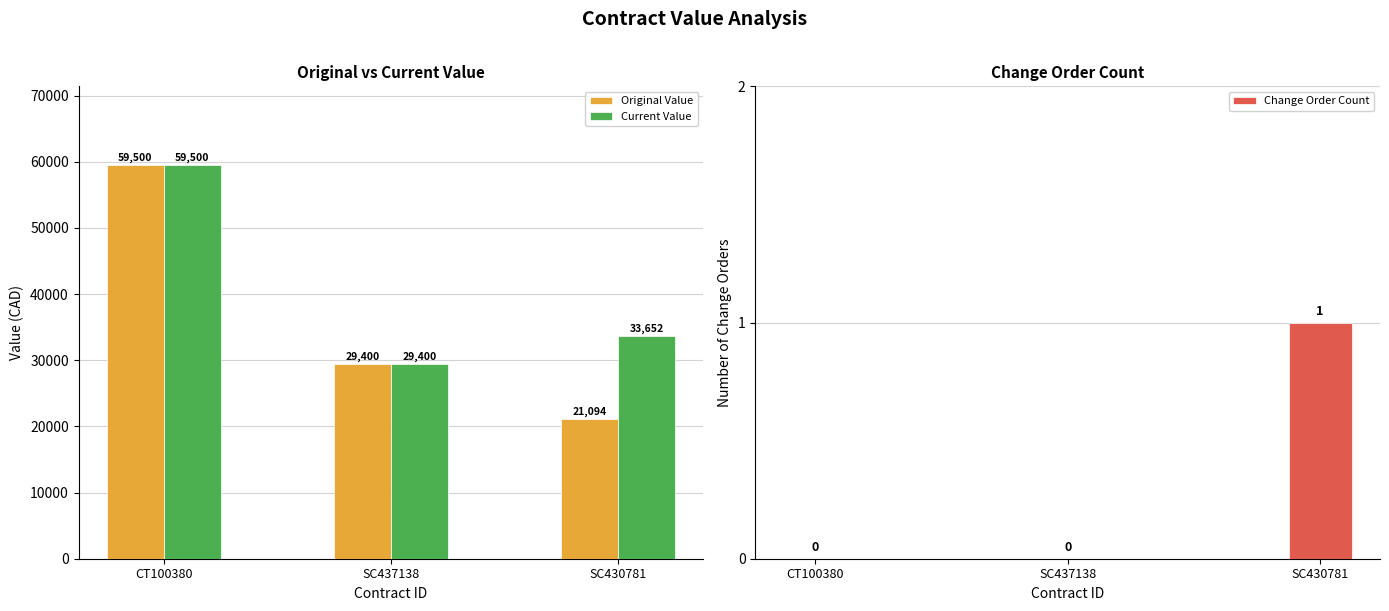

What is the value of the Original Value bar at the 2nd from the left?

29400.0